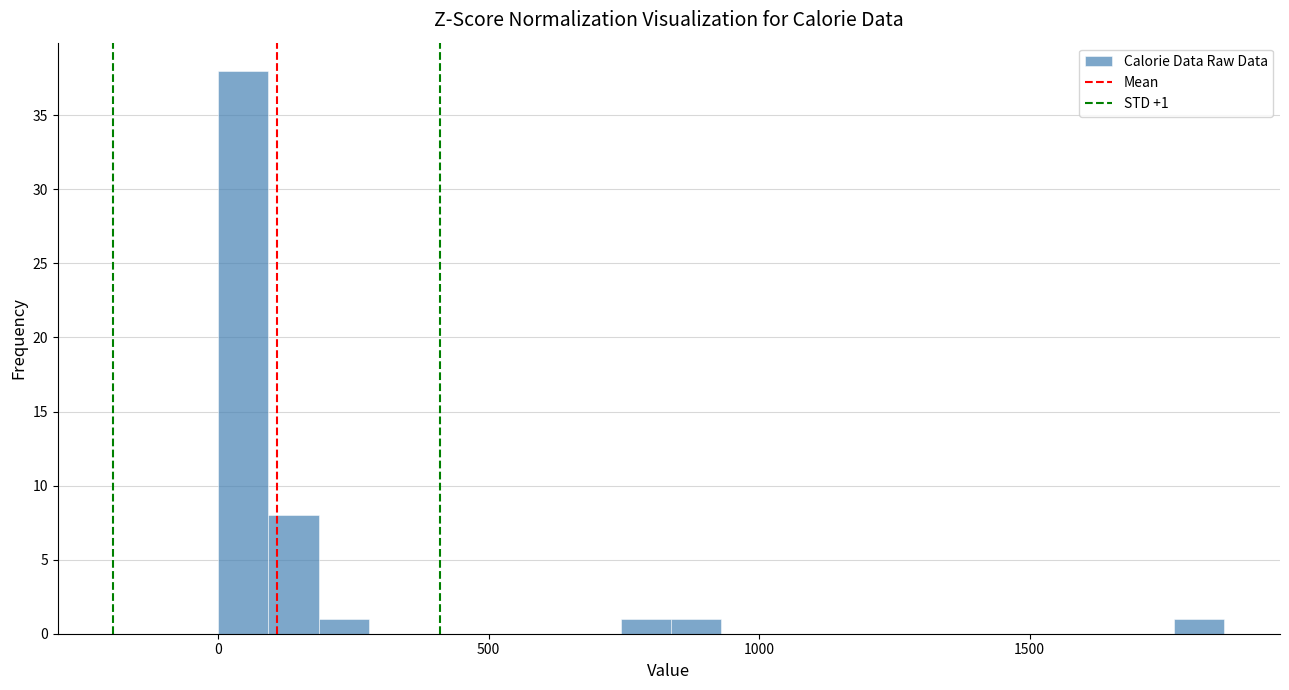

Read against the x-axis, roughly where is the centre of the tallest bar?

50